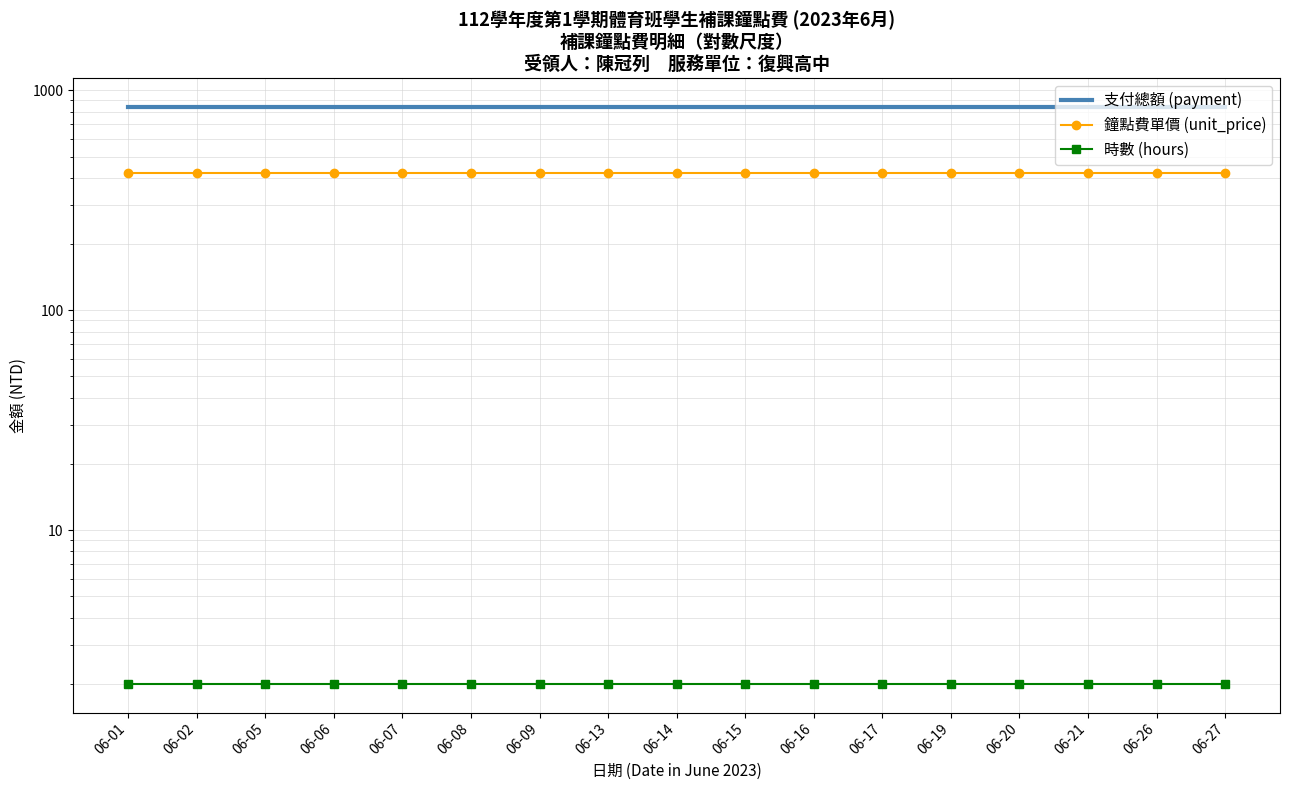

What is the sum of the 鐘點費單價 (unit_price) values at 06-08 and 06-02?

840